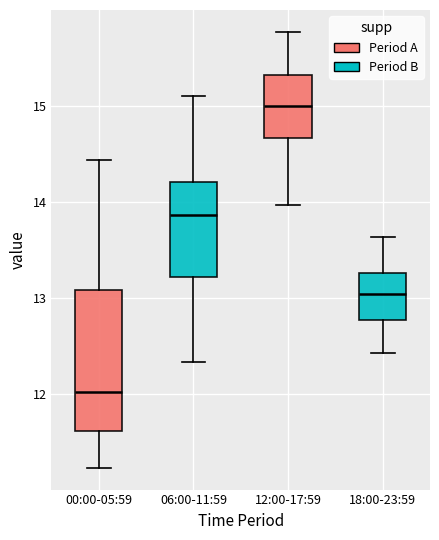

Reading left to right, transcribe this box plot: for each box, give where its median line is, the range the box spans, and where its two whiskers end, as read against the y-axis. The values are not printed on the chart, so give them approximately, as read against the axis.

00:00-05:59: median 12.0, box 11.6 to 13.1, whiskers 11.2 to 14.4
06:00-11:59: median 13.9, box 13.2 to 14.2, whiskers 12.3 to 15.1
12:00-17:59: median 15.0, box 14.7 to 15.3, whiskers 14.0 to 15.8
18:00-23:59: median 13.0, box 12.8 to 13.3, whiskers 12.4 to 13.6